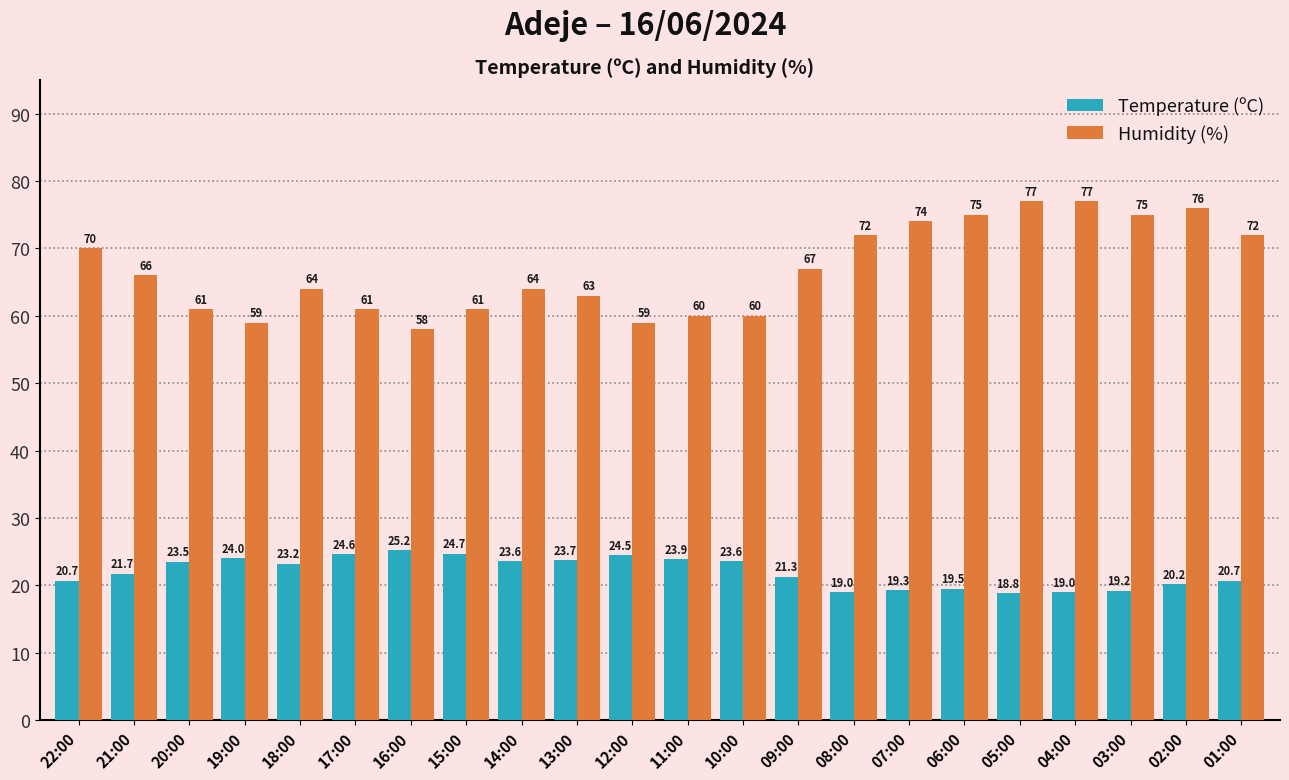

Is the value of Temperature (ºC) at 17:00 greater than the value of Humidity (%) at 12:00?

No